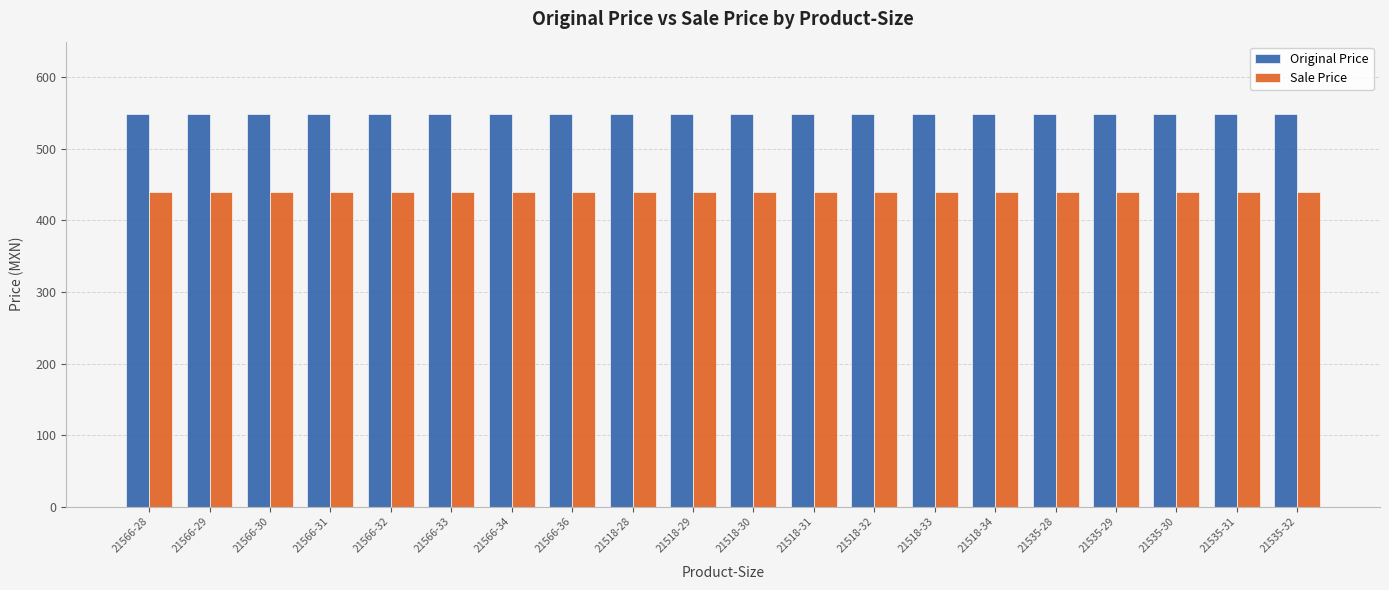

What is the value of the Sale Price bar at the 11th from the left?

439.2